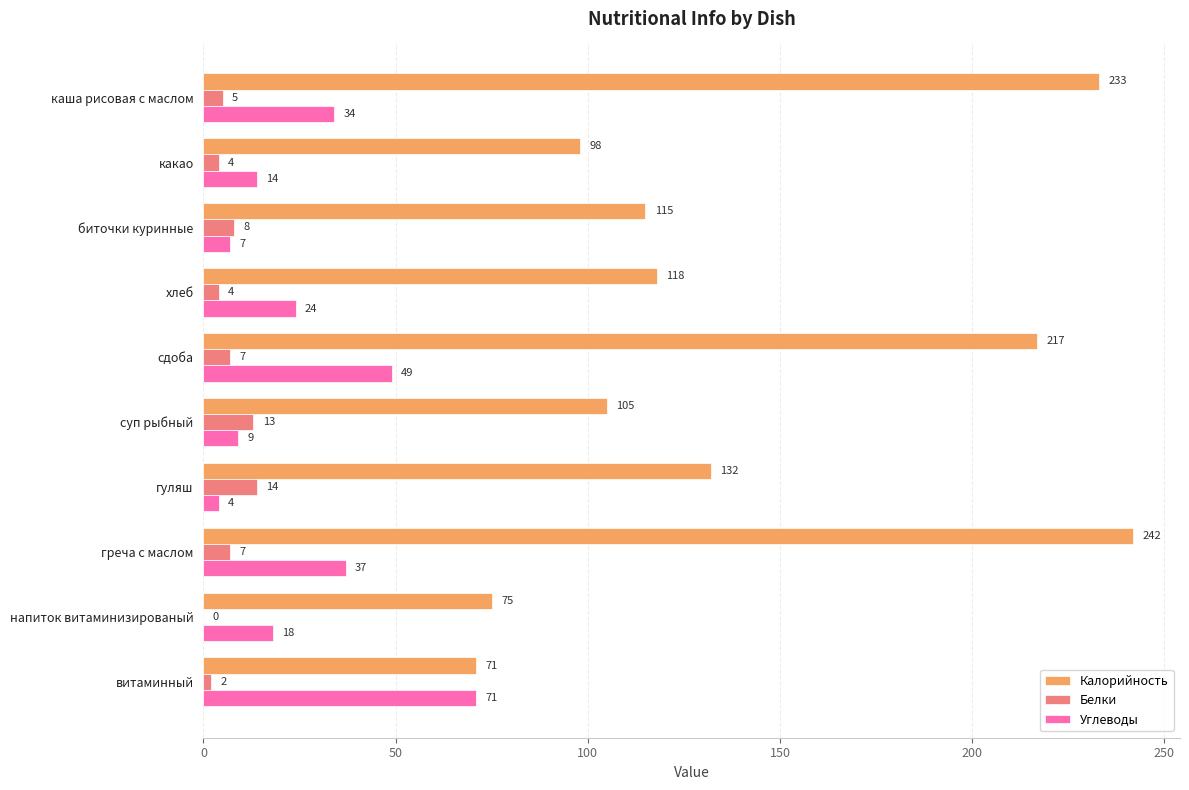

Which label corresponds to the largest value in the chart?

греча с маслом